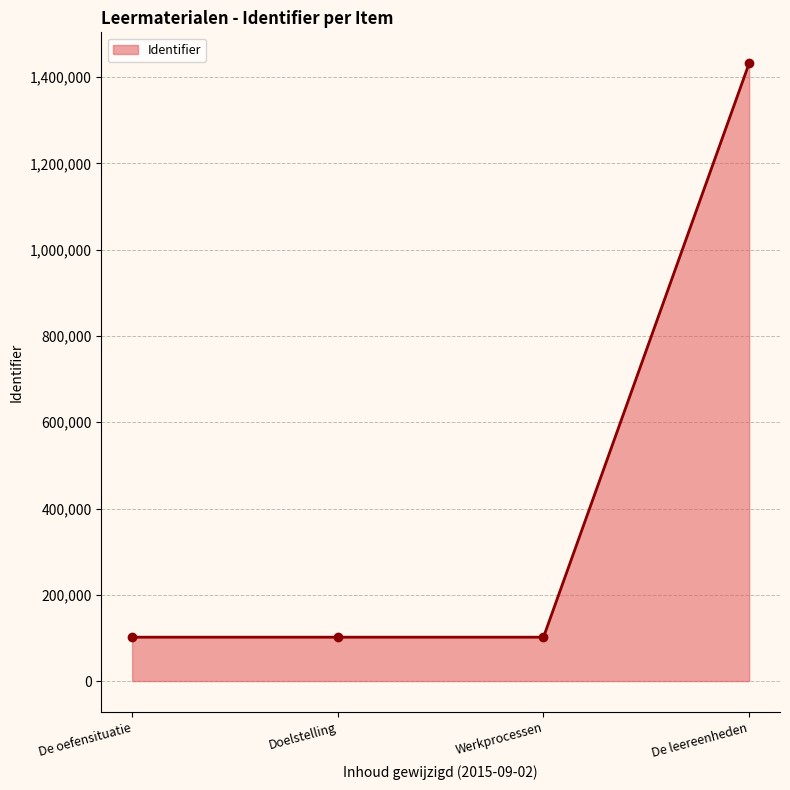

True or false: the data shows 176156 at De oefensituatie.

False